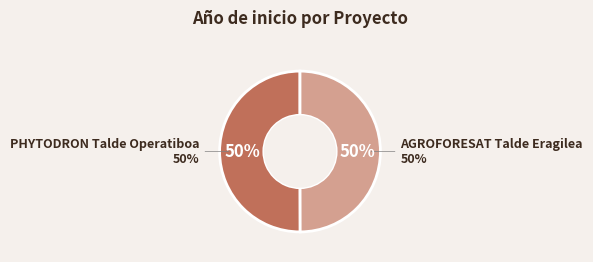

To the nearest percent, what portion does AGROFORESAT Talde Eragilea represent?

50%